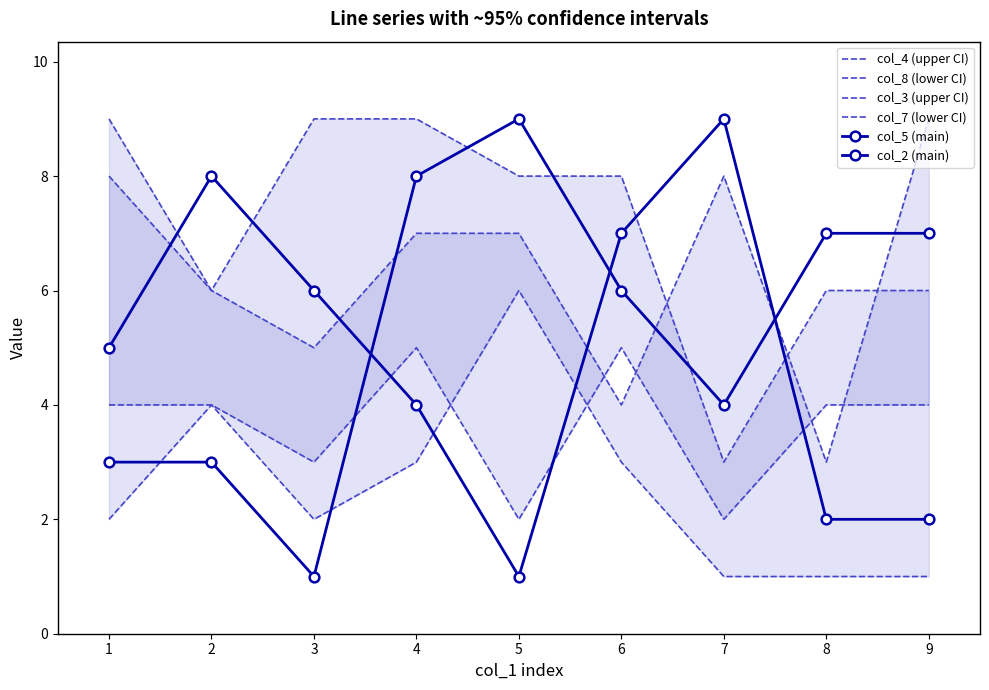

Reading left to right, list all the values displayed in this chart.

col_4 (upper CI): 8	6	5	7	7	4	8	3	9
col_8 (lower CI): 2	4	2	3	6	3	1	1	1
col_3 (upper CI): 9	6	9	9	8	8	3	6	6
col_7 (lower CI): 4	4	3	5	2	5	2	4	4
col_5 (main): 5	8	6	4	1	7	9	2	2
col_2 (main): 3	3	1	8	9	6	4	7	7